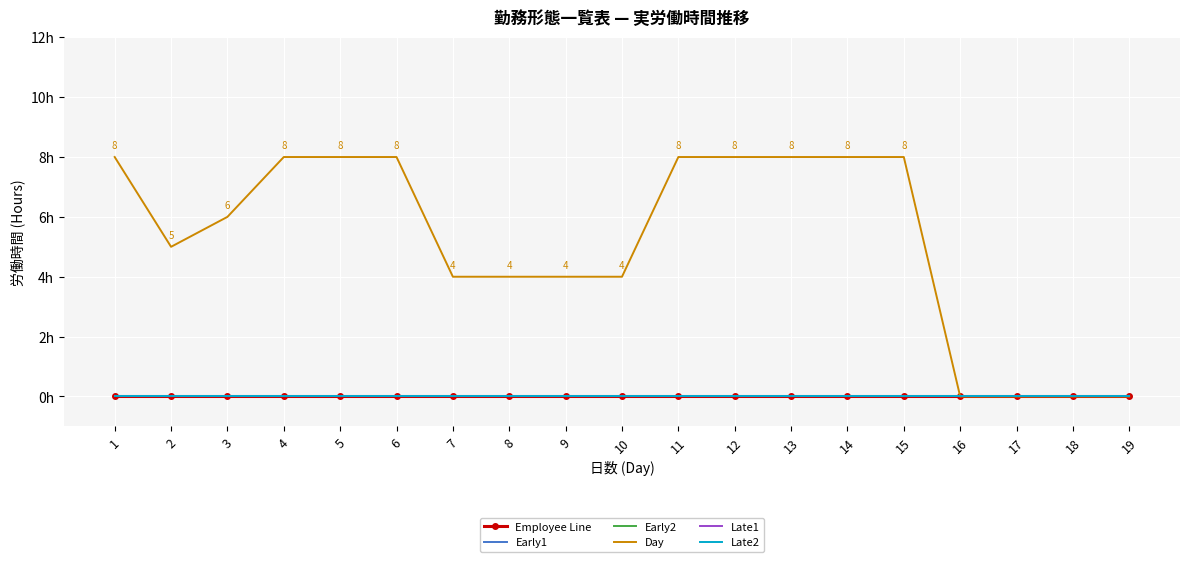

Reading left to right, what are all the values shown in this chart?

Employee Line: 1=0	2=0	3=0	4=0	5=0	6=0	7=0	8=0	9=0	10=0	11=0	12=0	13=0	14=0	15=0	16=0	17=0	18=0	19=0
Early1: 1=0	2=0	3=0	4=0	5=0	6=0	7=0	8=0	9=0	10=0	11=0	12=0	13=0	14=0	15=0	16=0	17=0	18=0	19=0
Early2: 1=0	2=0	3=0	4=0	5=0	6=0	7=0	8=0	9=0	10=0	11=0	12=0	13=0	14=0	15=0	16=0	17=0	18=0	19=0
Day: 1=8	2=5	3=6	4=8	5=8	6=8	7=4	8=4	9=4	10=4	11=8	12=8	13=8	14=8	15=8	16=0	17=0	18=0	19=0
Late1: 1=0	2=0	3=0	4=0	5=0	6=0	7=0	8=0	9=0	10=0	11=0	12=0	13=0	14=0	15=0	16=0	17=0	18=0	19=0
Late2: 1=0	2=0	3=0	4=0	5=0	6=0	7=0	8=0	9=0	10=0	11=0	12=0	13=0	14=0	15=0	16=0	17=0	18=0	19=0